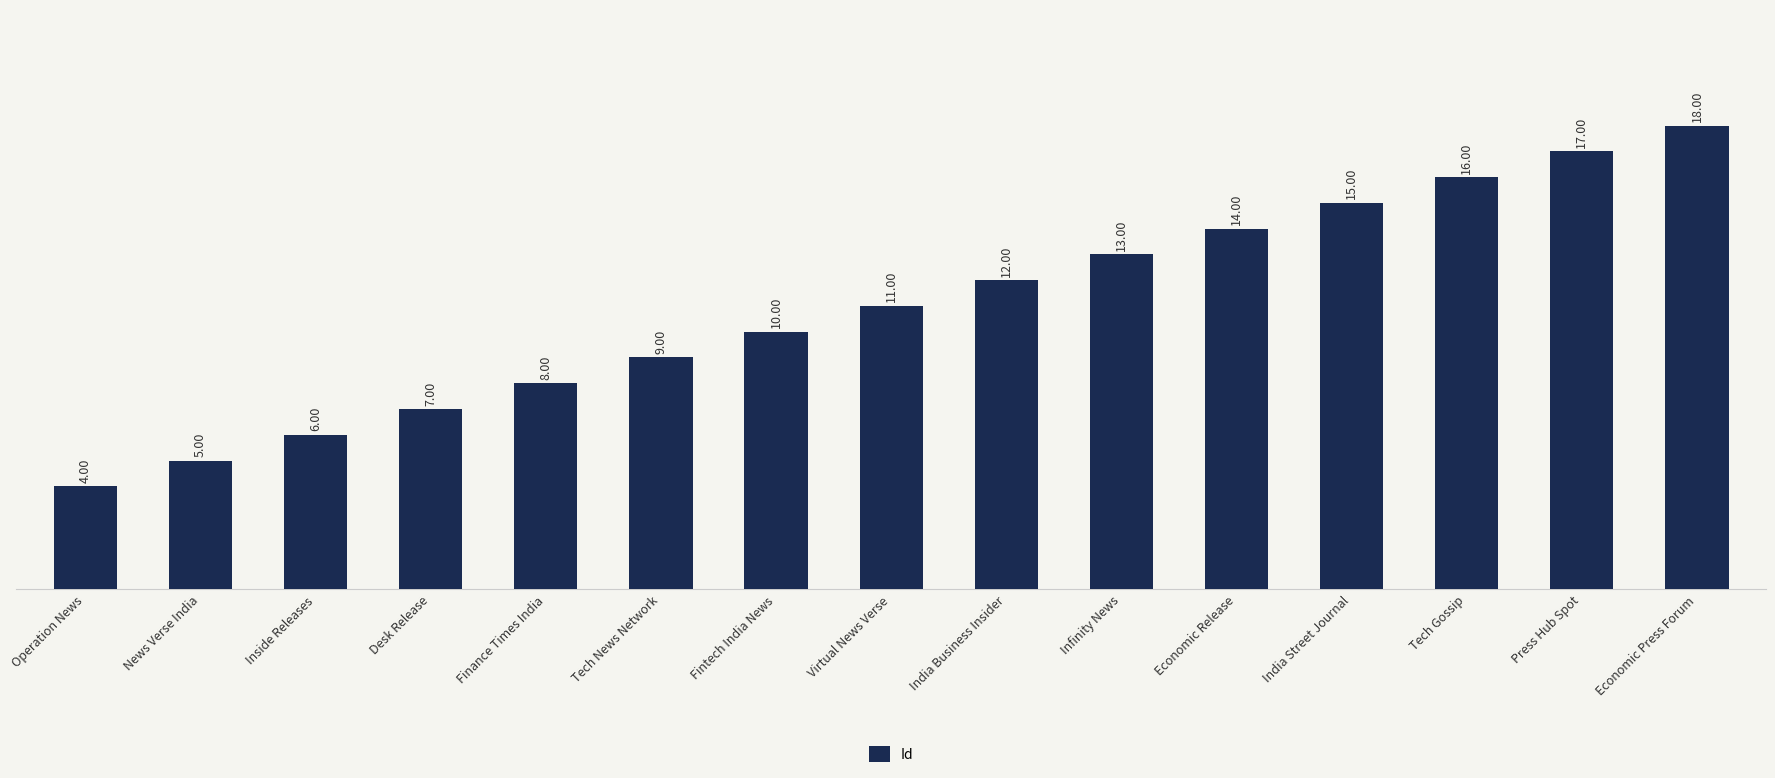

Rank the categories by value from lowest to highest.

Operation News, News Verse India, Inside Releases, Desk Release, Finance Times India, Tech News Network, Fintech India News, Virtual News Verse, India Business Insider, Infinity News, Economic Release, India Street Journal, Tech Gossip, Press Hub Spot, Economic Press Forum